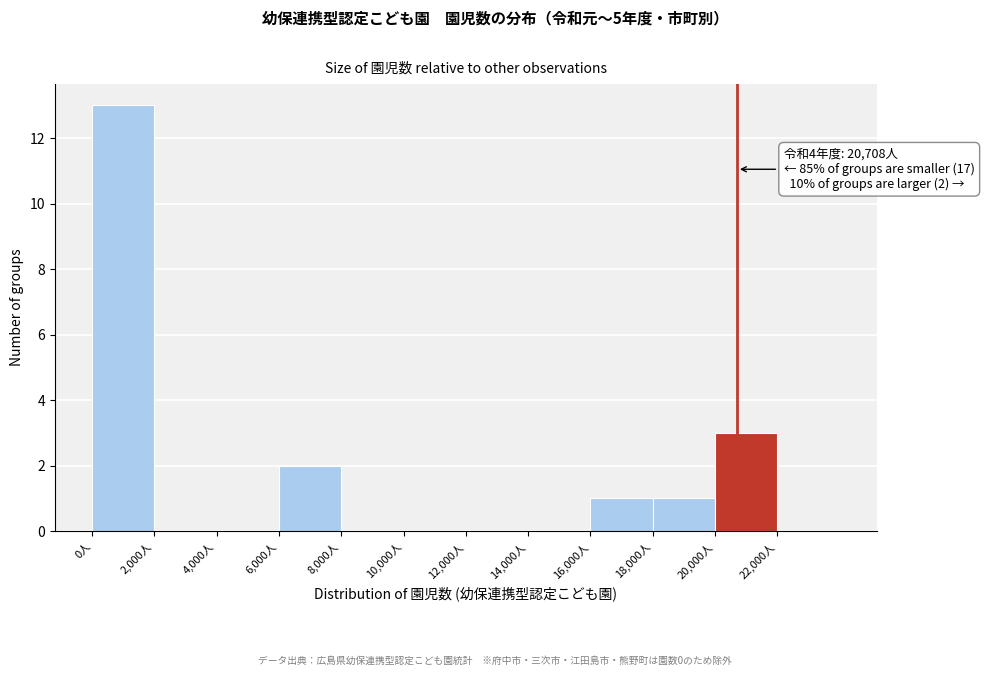

Over which range of the x-axis is the bar tallest?

0 to 2000